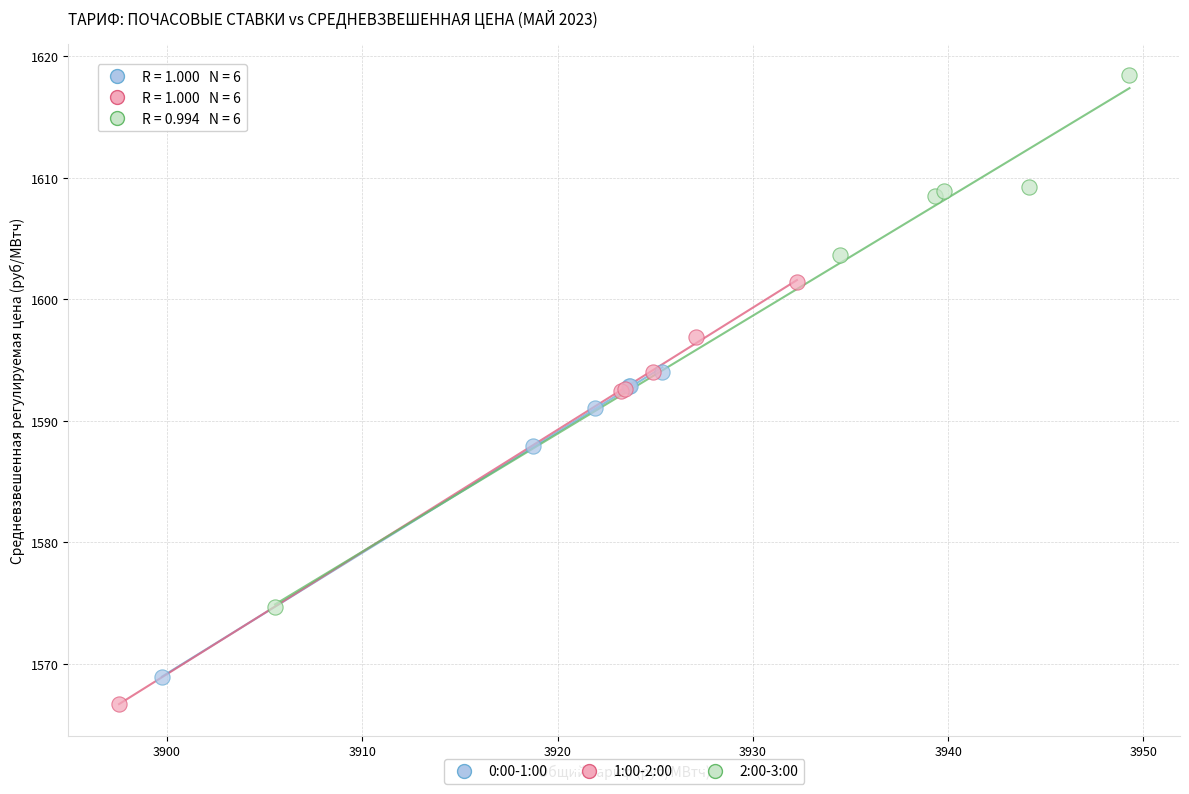

Which series has the largest Y range (max minus min)?

2:00-3:00